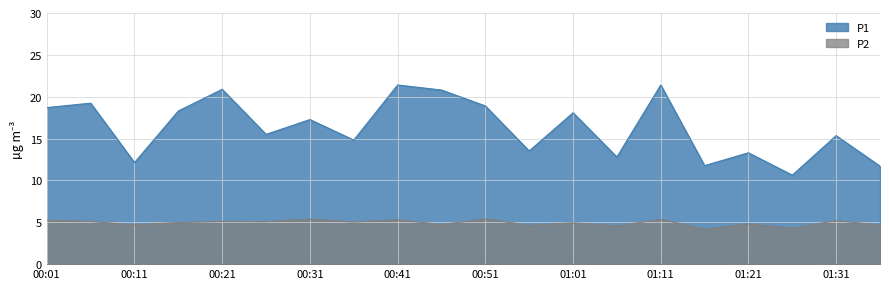

Is it true that P2 equals 2.4 at 00:31?

False